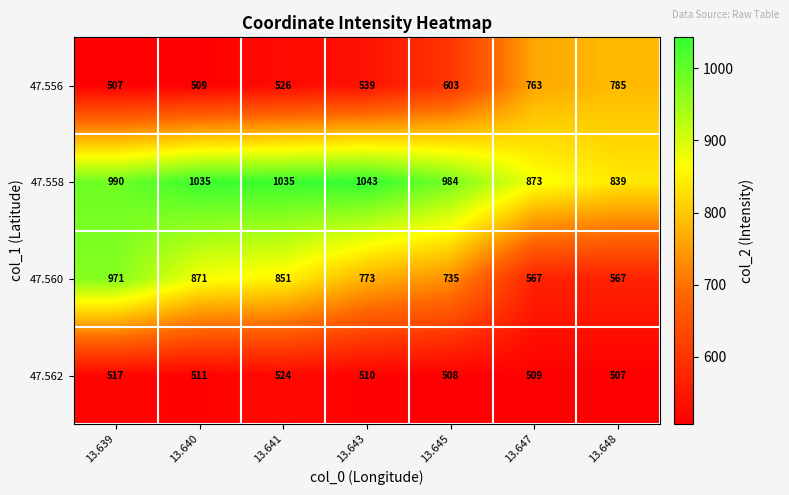

What is the greatest value displayed?

1043